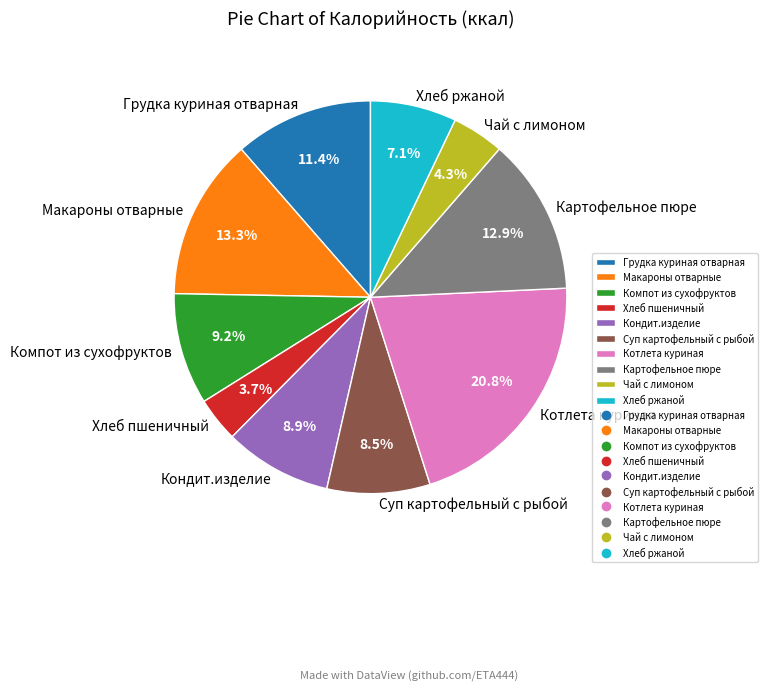

What percentage is the Компот из сухофруктов slice, to the nearest percent?

9%